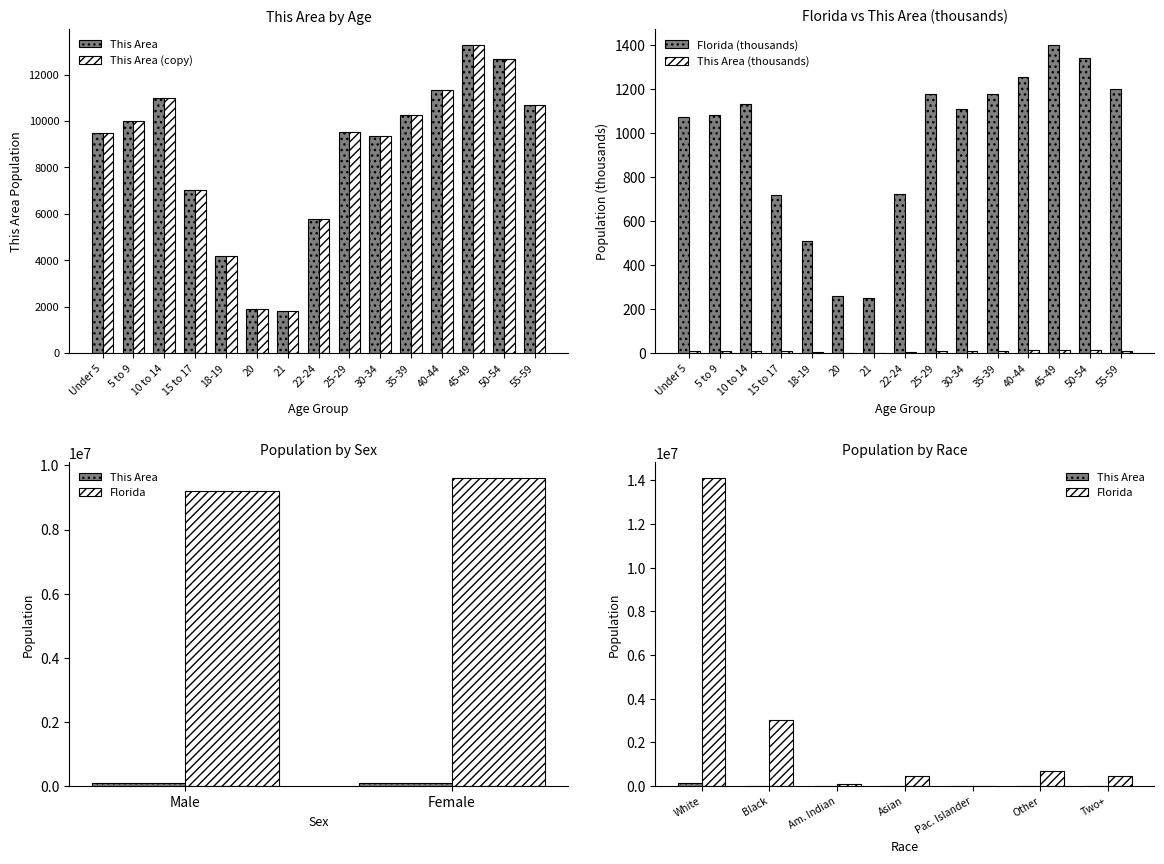

At which label is Florida closest to 824?

22-24